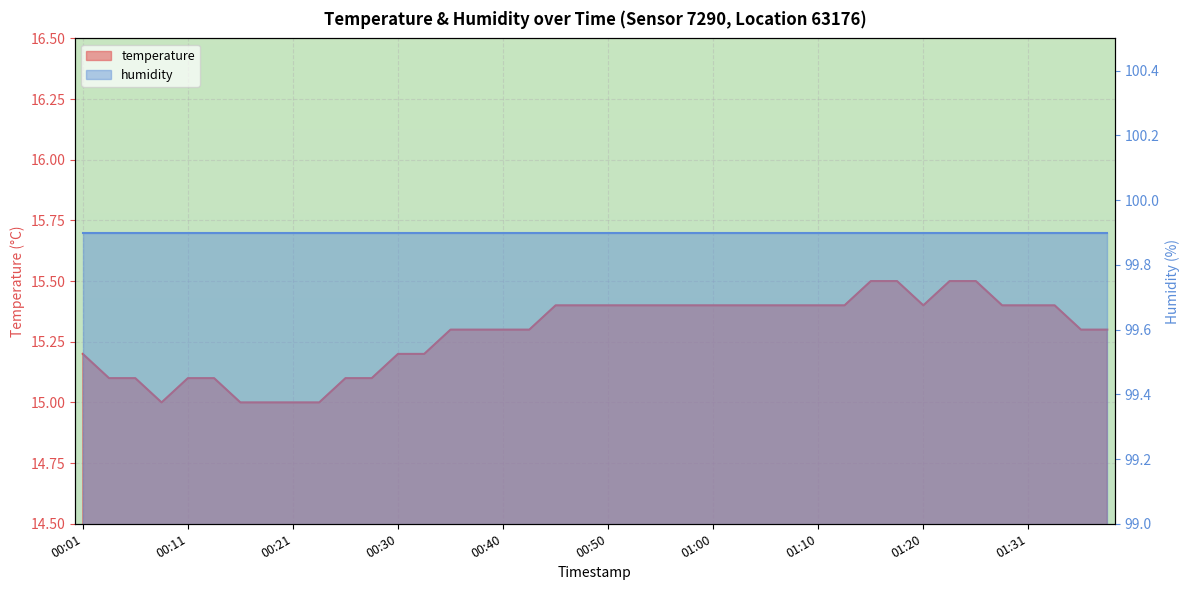

List the labels in order of value, smallest first.

00:08, 00:16, 00:18, 00:21, 00:23, 00:03, 00:06, 00:11, 00:13, 00:26, 00:28, 00:01, 00:30, 00:33, 00:35, 00:38, 00:40, 00:43, 01:38, 01:41, 00:46, 00:48, 00:50, 00:53, 00:55, 00:58, 01:00, 01:03, 01:05, 01:08, 01:10, 01:13, 01:20, 01:28, 01:31, 01:36, 01:15, 01:18, 01:23, 01:26